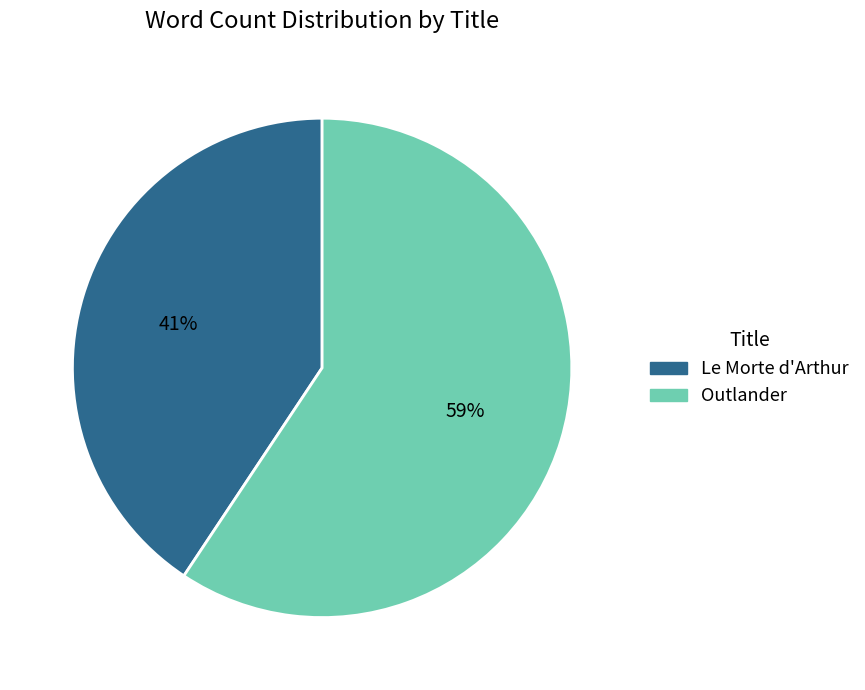

Which slice is the smallest?

Le Morte d'Arthur